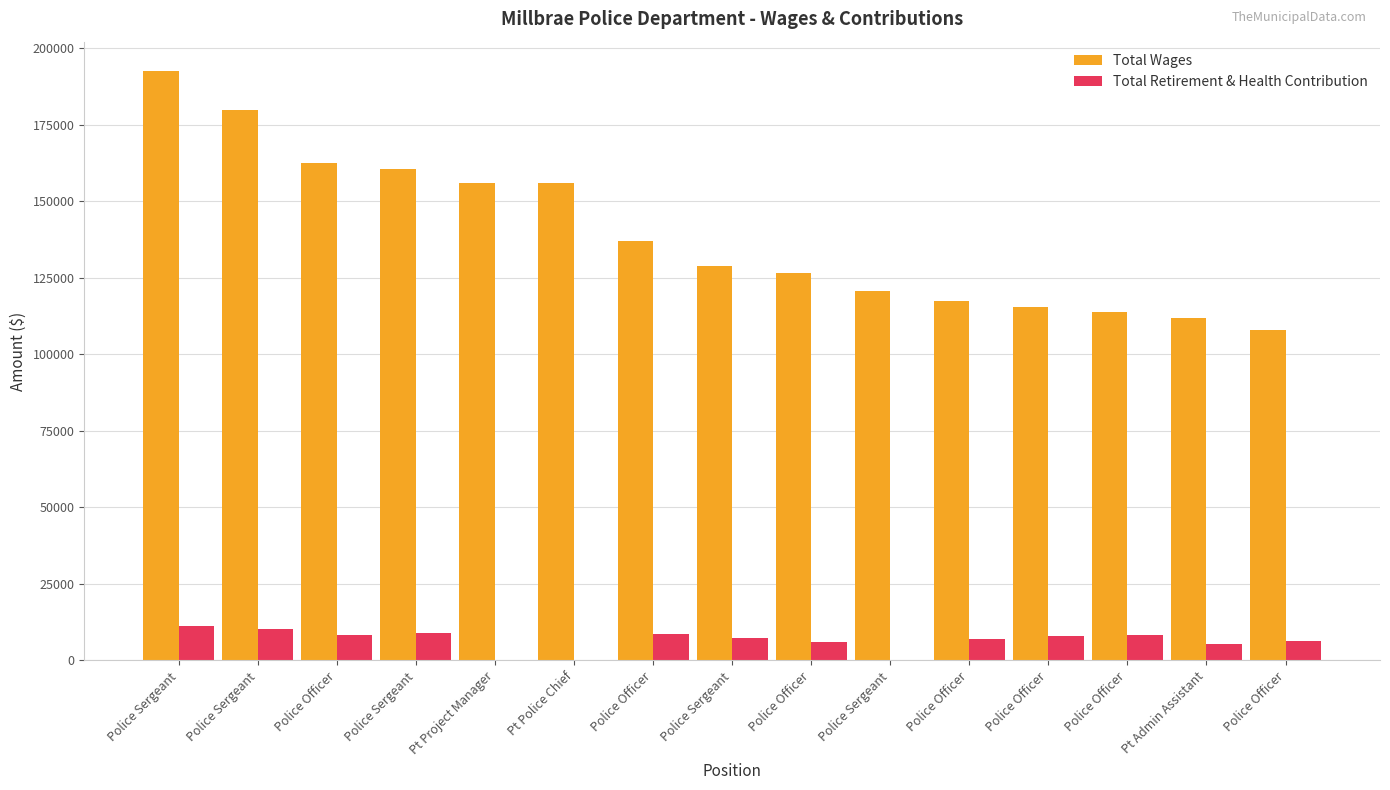

Reading right to left, what are all the values shown in this chart?

Total Wages: 108057	111936	113913	115511	117459	120573	126445	128869	136960	156000	156000	160605	162546	179691	192507
Total Retirement & Health Contribution: 6437	5414	8413	8139	7166	31	6017	7424	8624	0	0	9101	8475	10263	11208